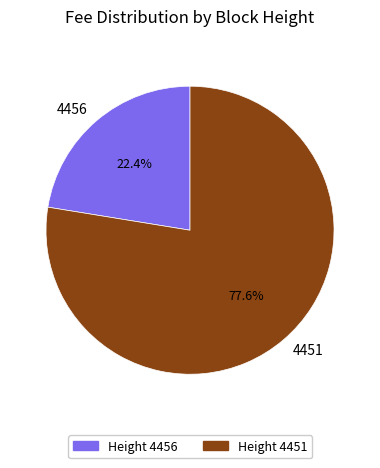

To the nearest percent, what portion does 4451 represent?

78%